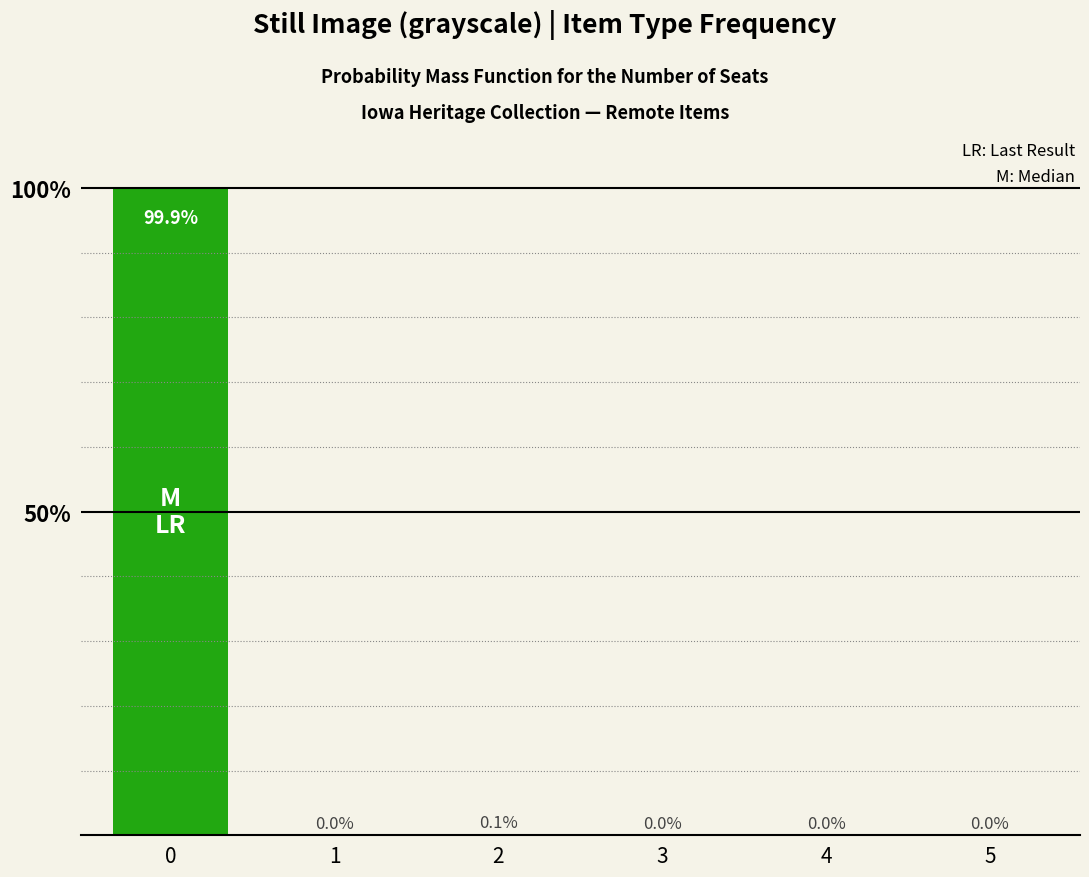

Reading right to left, list all the values displayed in this chart.

0.0	0.0	0.0	0.1	0.0	99.9